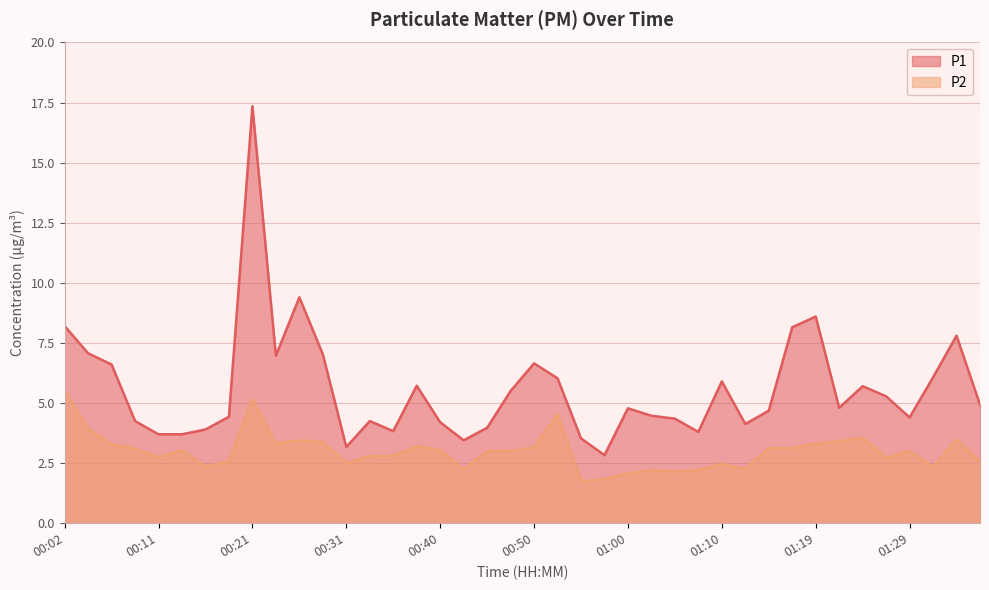

True or false: P2 and P1 cross at least once.

False